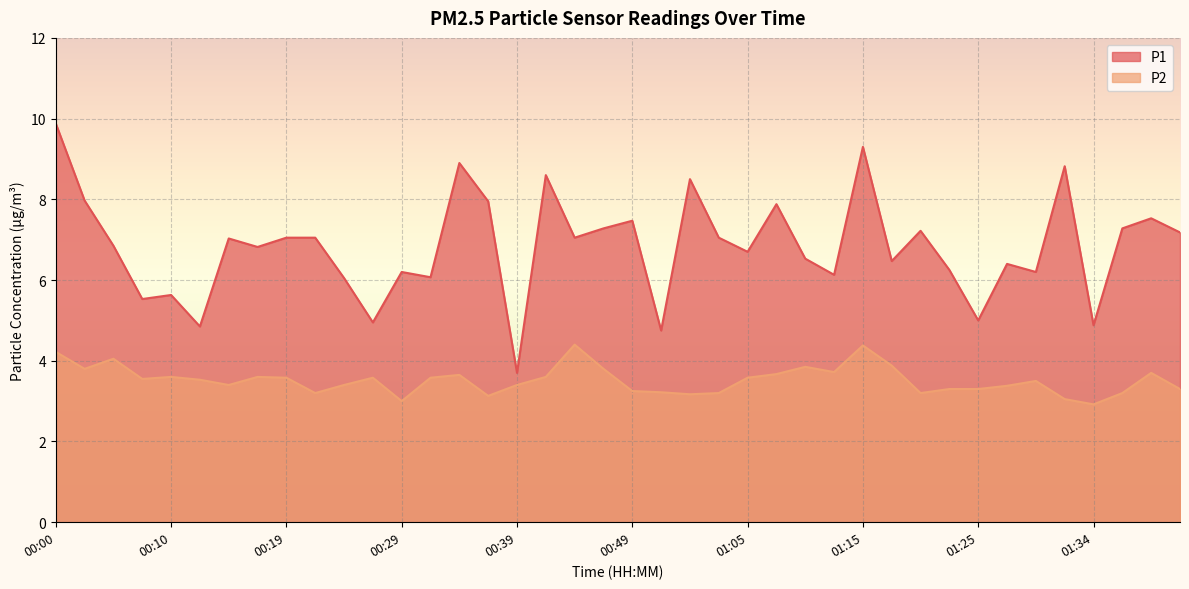

Where is P2 nearest to the value 3?

00:29